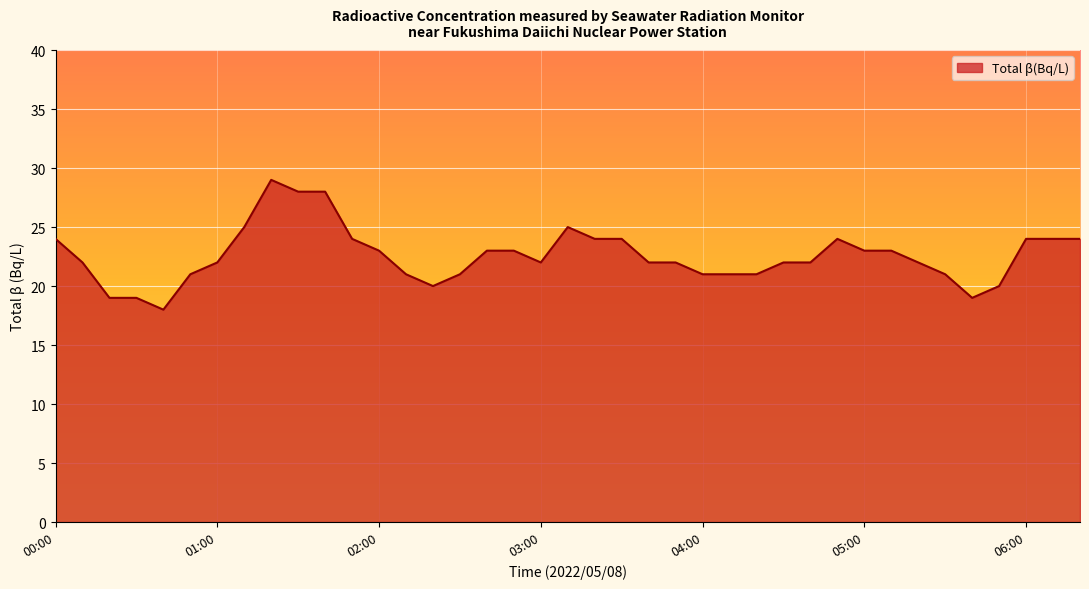

What is the difference between the maximum and minimum values?

11